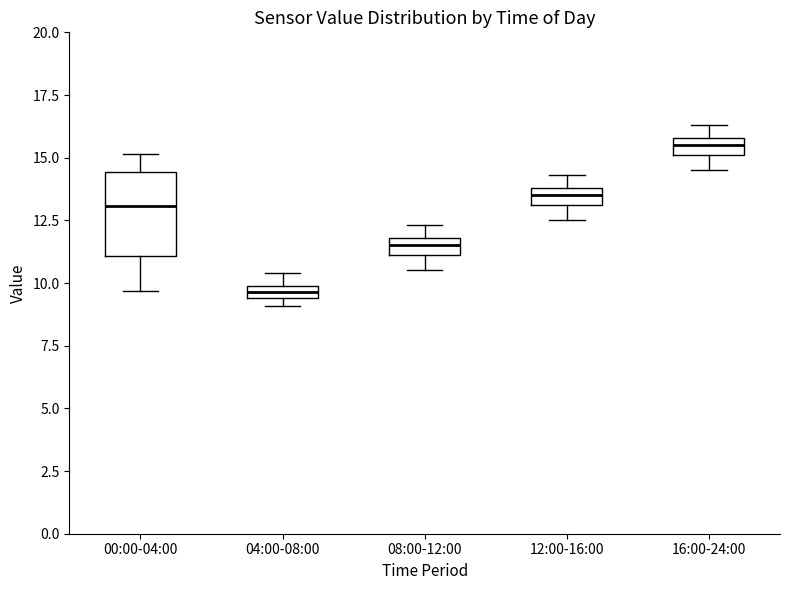

Where does the median line of the box for 16:00-24:00 sit on the y-axis? The values are not printed on the chart, so give them approximately, as read against the axis.

15.5